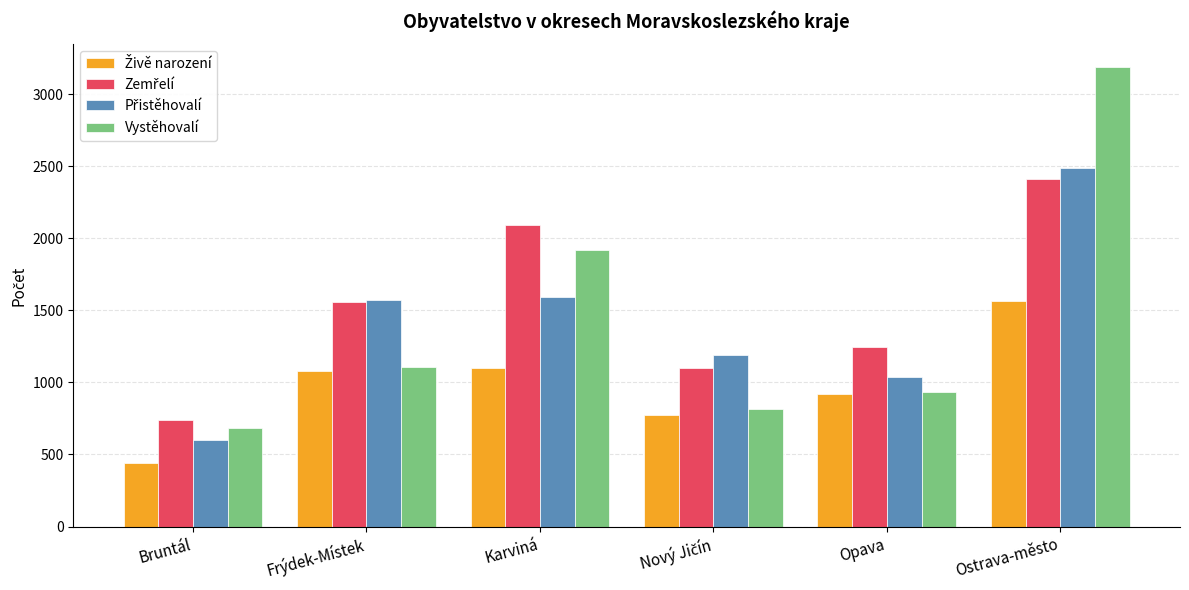

What is the total value across all series at Ostrava-město?

9650